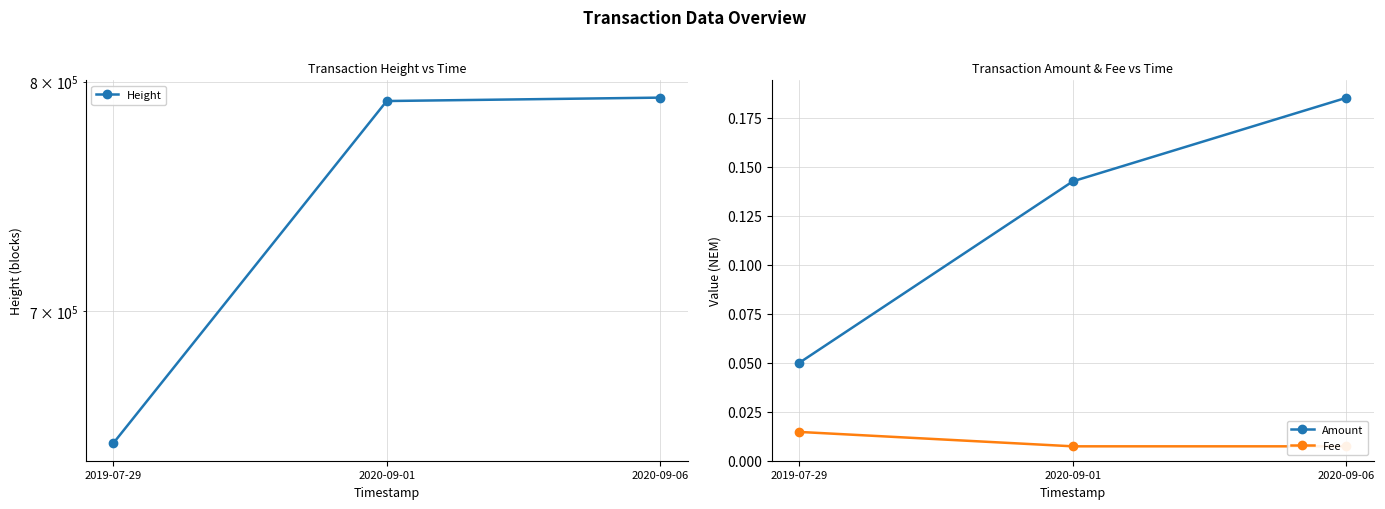

Where is Height nearest to the value 720288?

2020-09-01